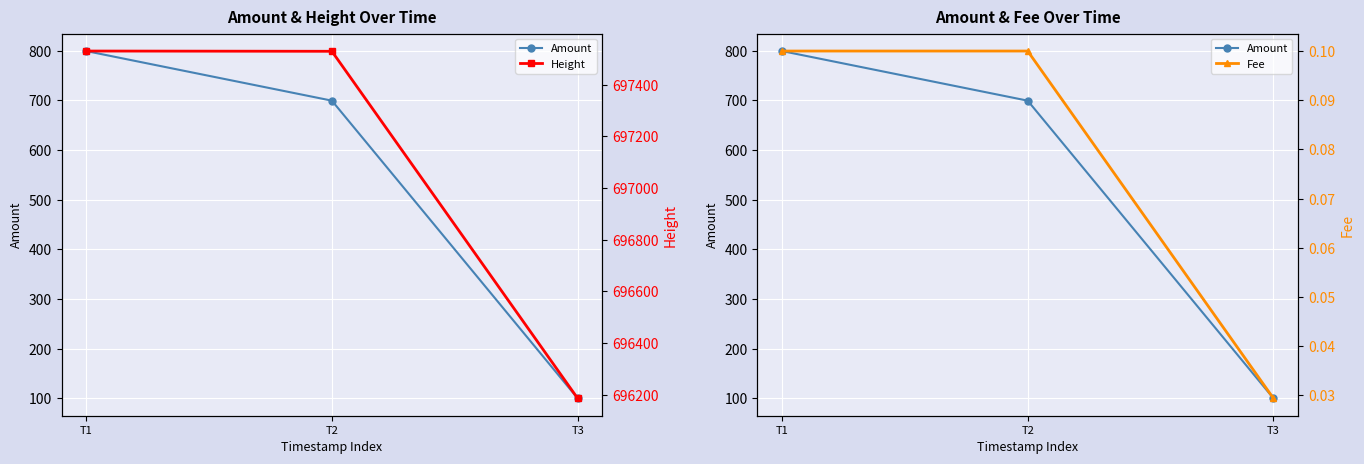

Where does the Height series first go above 697529?

T1